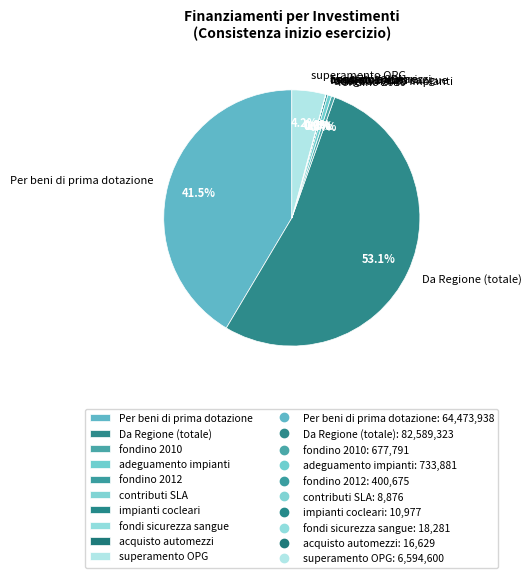

What percentage is NOT represented by superamento OPG?

95.8%